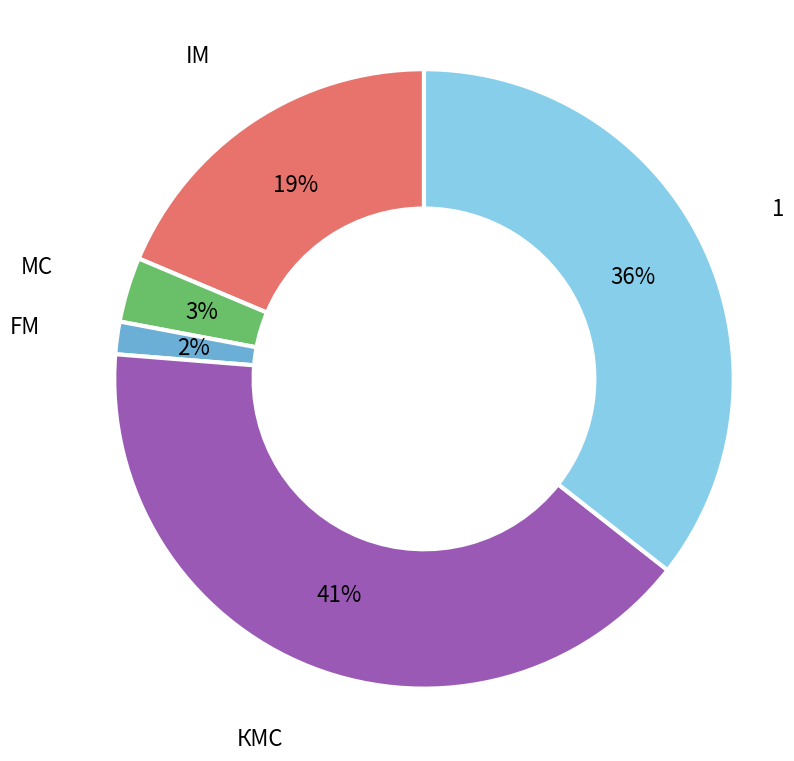

Is the sum of МС and КМС greater than half?

No